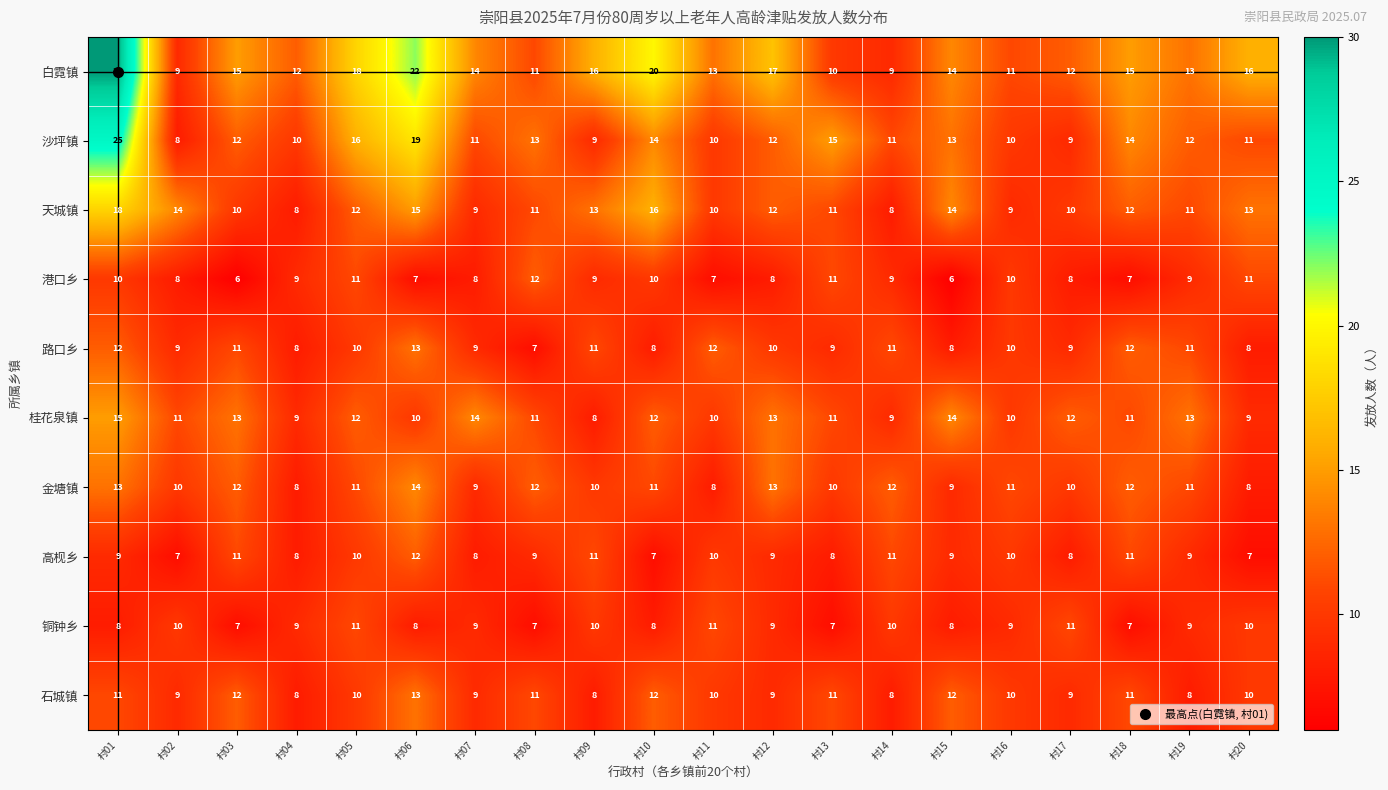

Is it true that 天城镇 equals 8 at 村04?

True